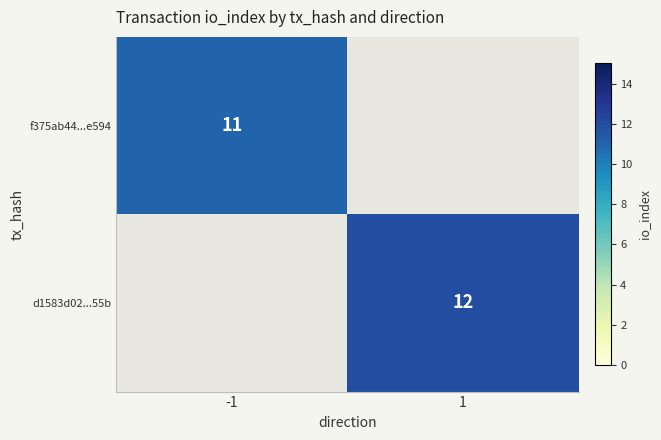

Is the value of d1583d02...55b at 1 greater than the value of f375ab44...e594 at -1?

Yes